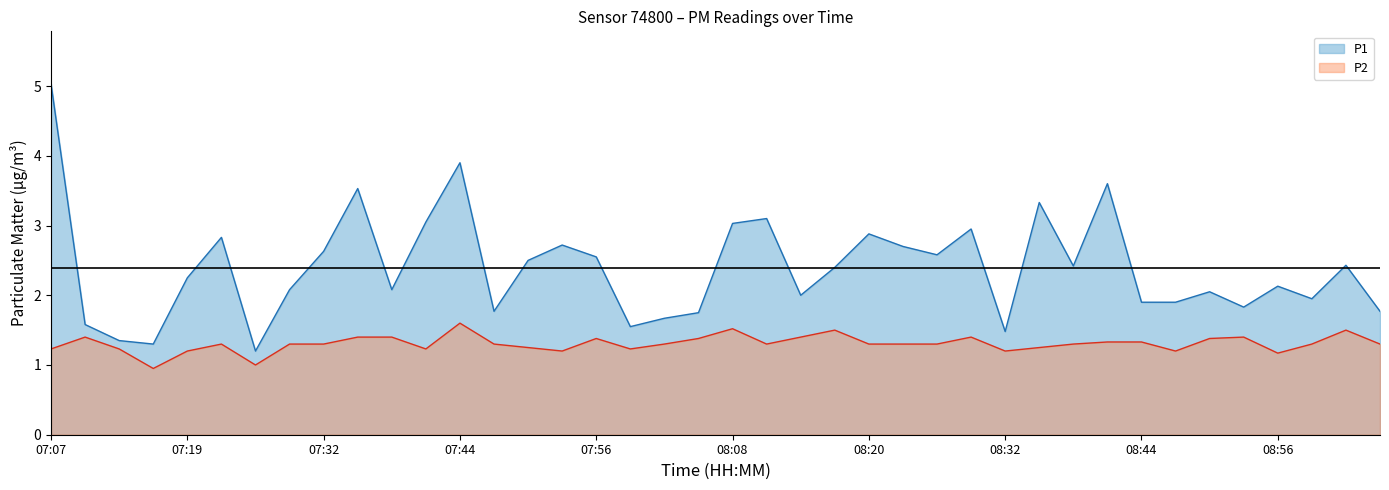

List the series in order of their overall mean, lowest first.

P2, P1